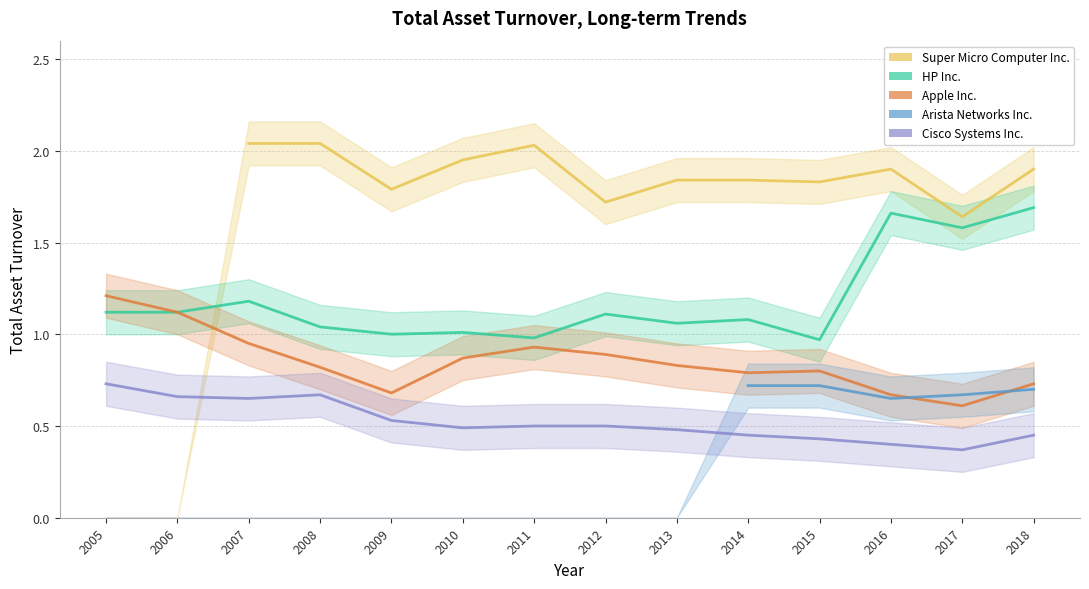

Read the HP Inc. value at 2015.

1.0